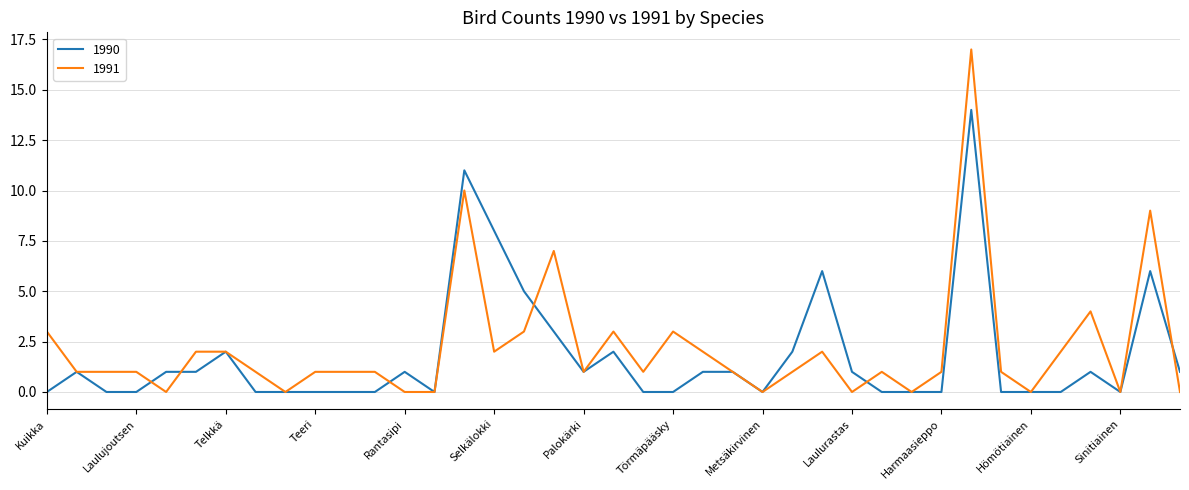

What is the greatest value displayed?

17